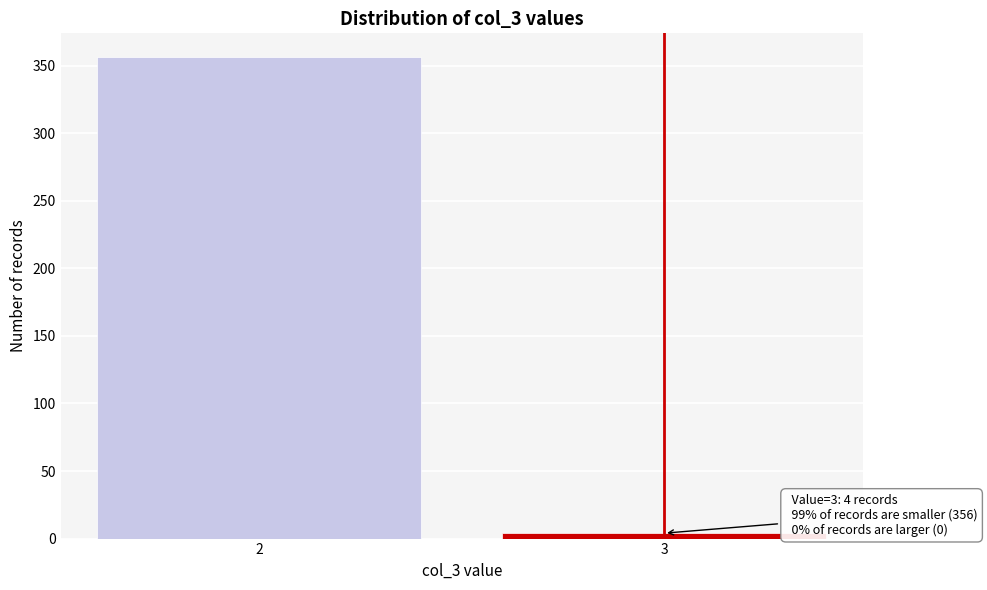

Reading right to left, list all the values displayed in this chart.

4	356